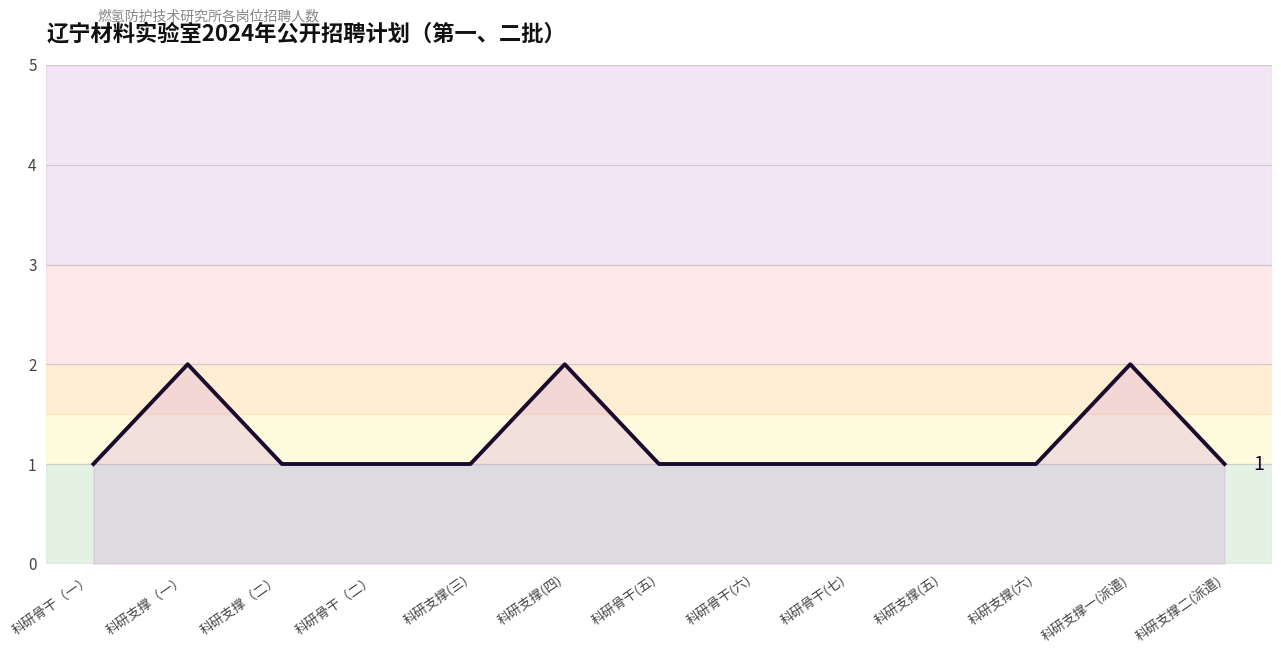

Read the value at 科研支撑一(派遣).

2